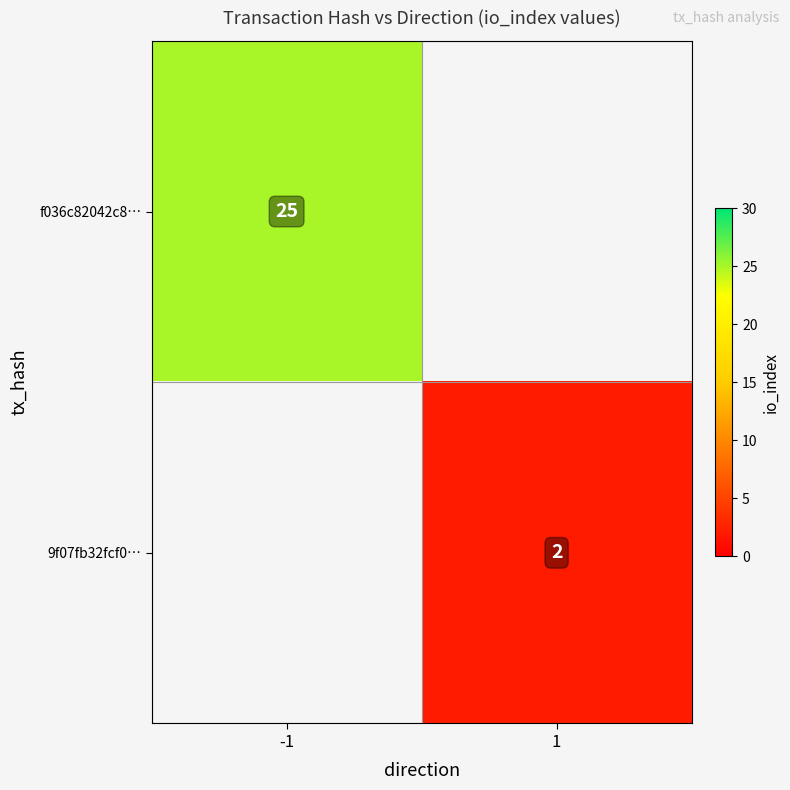

The value of 9f07fb32fcf0… at 1 is 1. True or false?

False